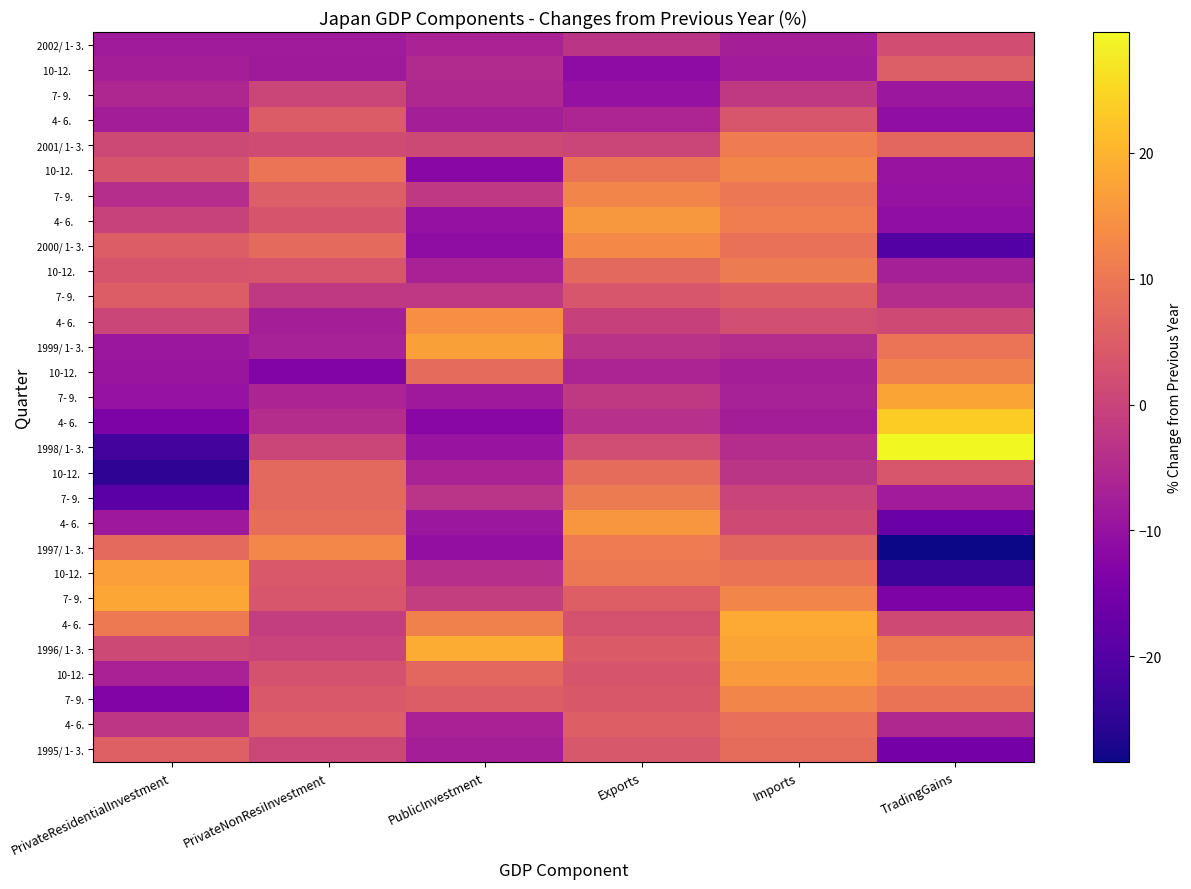

Reading left to right, what are all the values shown in this chart?

1995/ 1- 3.: PrivateResidentialInvestment=5.6	PrivateNonResiInvestment=0.8	PublicInvestment=-7.4	Exports=3.8	Imports=7.9	TradingGains=-15.2
4- 6.: PrivateResidentialInvestment=-2.7	PrivateNonResiInvestment=5.5	PublicInvestment=-6.7	Exports=5.4	Imports=8.6	TradingGains=-5.5
7- 9.: PrivateResidentialInvestment=-13.0	PrivateNonResiInvestment=4.4	PublicInvestment=5.1	Exports=4.1	Imports=12.4	TradingGains=9.3
10-12.: PrivateResidentialInvestment=-6.7	PrivateNonResiInvestment=2.9	PublicInvestment=7.1	Exports=3.4	Imports=16.2	TradingGains=12.1
1996/ 1- 3.: PrivateResidentialInvestment=1.2	PrivateNonResiInvestment=0.1	PublicInvestment=18.9	Exports=4.6	Imports=17.6	TradingGains=10.3
4- 6.: PrivateResidentialInvestment=-2.7	PrivateNonResiInvestment=5.5	PublicInvestment=-6.7	Exports=5.4	Imports=8.6	TradingGains=-5.5
7- 9.: PrivateResidentialInvestment=-13.0	PrivateNonResiInvestment=4.4	PublicInvestment=5.1	Exports=4.1	Imports=12.4	TradingGains=9.3
10-12.: PrivateResidentialInvestment=-6.7	PrivateNonResiInvestment=2.9	PublicInvestment=7.1	Exports=3.4	Imports=16.2	TradingGains=12.1
1997/ 1- 3.: PrivateResidentialInvestment=7.6	PrivateNonResiInvestment=12.7	PublicInvestment=-10.7	Exports=10.8	Imports=6.8	TradingGains=-28.4
4- 6.: PrivateResidentialInvestment=-2.7	PrivateNonResiInvestment=5.5	PublicInvestment=-6.7	Exports=5.4	Imports=8.6	TradingGains=-5.5
7- 9.: PrivateResidentialInvestment=-13.0	PrivateNonResiInvestment=4.4	PublicInvestment=5.1	Exports=4.1	Imports=12.4	TradingGains=9.3
10-12.: PrivateResidentialInvestment=-6.7	PrivateNonResiInvestment=2.9	PublicInvestment=7.1	Exports=3.4	Imports=16.2	TradingGains=12.1
1998/ 1- 3.: PrivateResidentialInvestment=-22.0	PrivateNonResiInvestment=0.5	PublicInvestment=-9.8	Exports=1.8	Imports=-4.6	TradingGains=29.6
4- 6.: PrivateResidentialInvestment=-2.7	PrivateNonResiInvestment=5.5	PublicInvestment=-6.7	Exports=5.4	Imports=8.6	TradingGains=-5.5
7- 9.: PrivateResidentialInvestment=-13.0	PrivateNonResiInvestment=4.4	PublicInvestment=5.1	Exports=4.1	Imports=12.4	TradingGains=9.3
10-12.: PrivateResidentialInvestment=-6.7	PrivateNonResiInvestment=2.9	PublicInvestment=7.1	Exports=3.4	Imports=16.2	TradingGains=12.1
1999/ 1- 3.: PrivateResidentialInvestment=-9.0	PrivateNonResiInvestment=-6.9	PublicInvestment=17.0	Exports=-3.4	Imports=-4.5	TradingGains=9.6
4- 6.: PrivateResidentialInvestment=-2.7	PrivateNonResiInvestment=5.5	PublicInvestment=-6.7	Exports=5.4	Imports=8.6	TradingGains=-5.5
7- 9.: PrivateResidentialInvestment=-13.0	PrivateNonResiInvestment=4.4	PublicInvestment=5.1	Exports=4.1	Imports=12.4	TradingGains=9.3
10-12.: PrivateResidentialInvestment=-6.7	PrivateNonResiInvestment=2.9	PublicInvestment=7.1	Exports=3.4	Imports=16.2	TradingGains=12.1
2000/ 1- 3.: PrivateResidentialInvestment=5.1	PrivateNonResiInvestment=7.4	PublicInvestment=-11.1	Exports=13.1	Imports=8.8	TradingGains=-19.9
4- 6.: PrivateResidentialInvestment=-2.7	PrivateNonResiInvestment=5.5	PublicInvestment=-6.7	Exports=5.4	Imports=8.6	TradingGains=-5.5
7- 9.: PrivateResidentialInvestment=-13.0	PrivateNonResiInvestment=4.4	PublicInvestment=5.1	Exports=4.1	Imports=12.4	TradingGains=9.3
10-12.: PrivateResidentialInvestment=-6.7	PrivateNonResiInvestment=2.9	PublicInvestment=7.1	Exports=3.4	Imports=16.2	TradingGains=12.1
2001/ 1- 3.: PrivateResidentialInvestment=1.2	PrivateNonResiInvestment=1.7	PublicInvestment=1.1	Exports=0.4	Imports=10.9	TradingGains=7.1
4- 6.: PrivateResidentialInvestment=-2.7	PrivateNonResiInvestment=5.5	PublicInvestment=-6.7	Exports=5.4	Imports=8.6	TradingGains=-5.5
7- 9.: PrivateResidentialInvestment=-13.0	PrivateNonResiInvestment=4.4	PublicInvestment=5.1	Exports=4.1	Imports=12.4	TradingGains=9.3
10-12.: PrivateResidentialInvestment=-6.7	PrivateNonResiInvestment=2.9	PublicInvestment=7.1	Exports=3.4	Imports=16.2	TradingGains=12.1
2002/ 1- 3.: PrivateResidentialInvestment=-8.1	PrivateNonResiInvestment=-8.1	PublicInvestment=-6.5	Exports=-3.0	Imports=-7.4	TradingGains=2.0